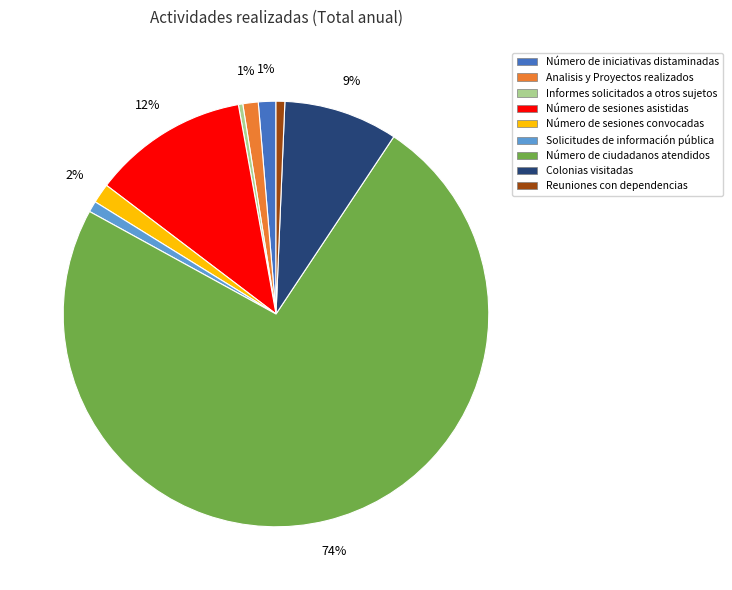

Is it true that Número de iniciativas distaminadas is 1% of the pie?

True